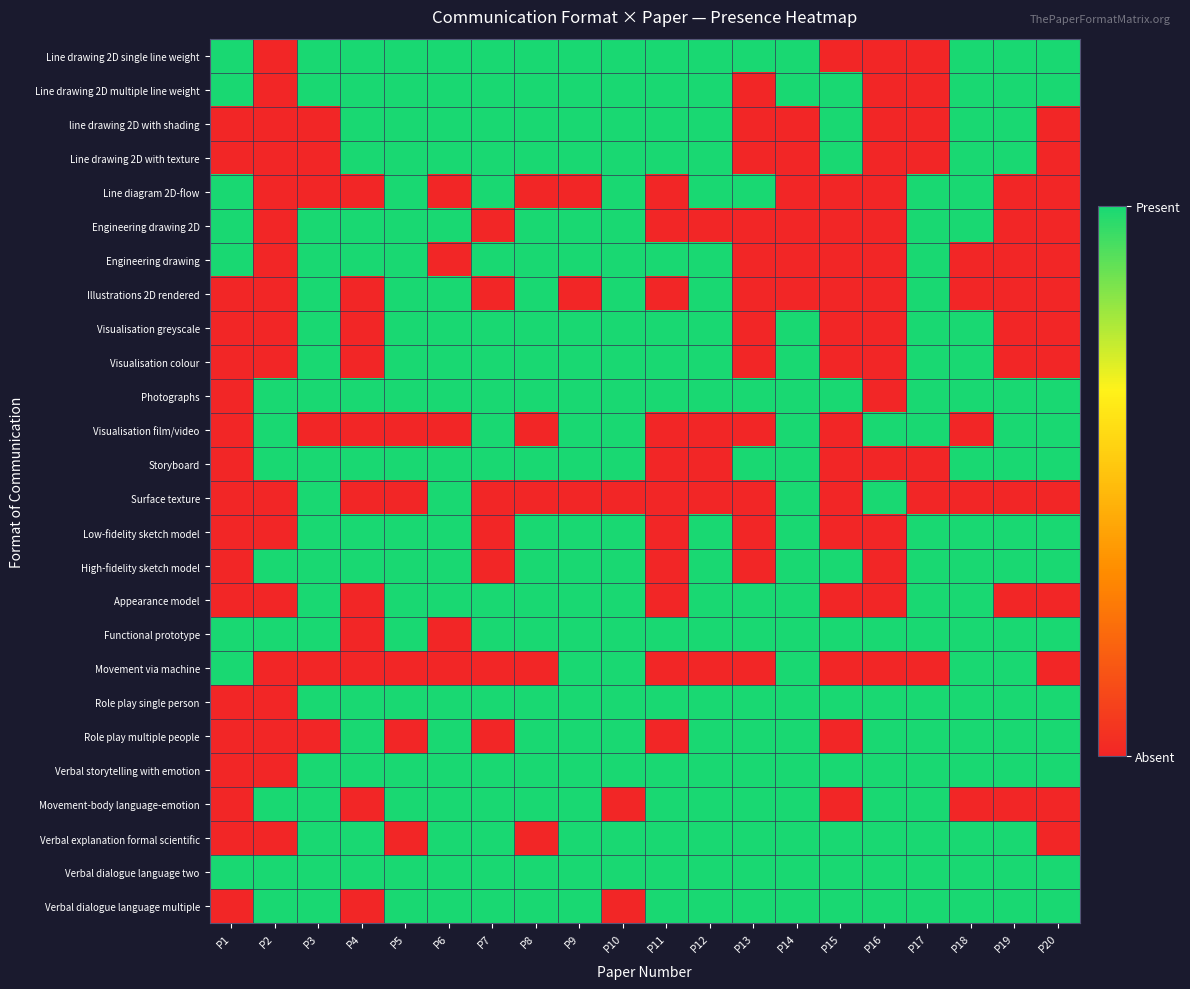

How many categories are shown in the chart?

20